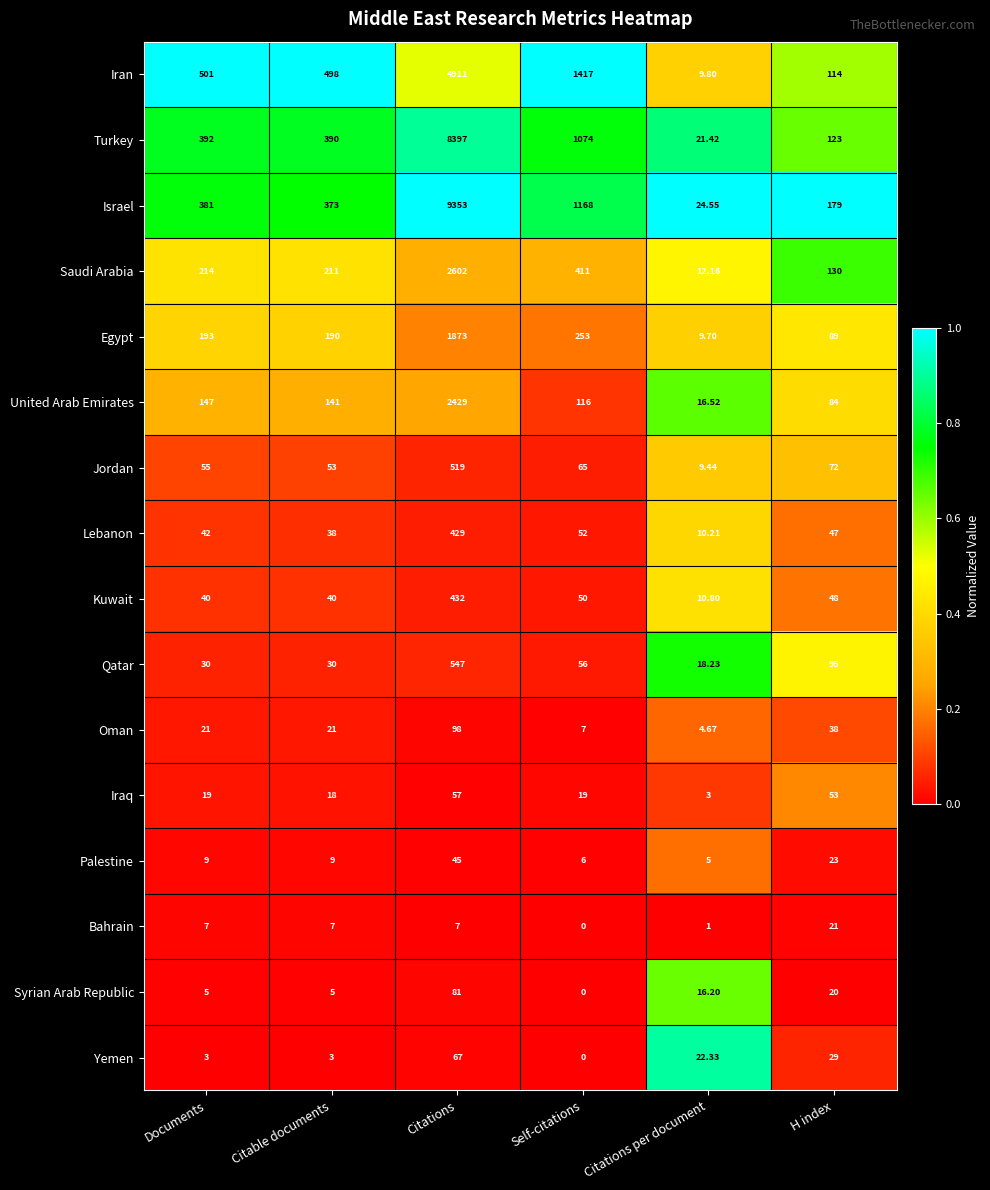

Between Self-citations and H index, which series saw the biggest shift?

Iran